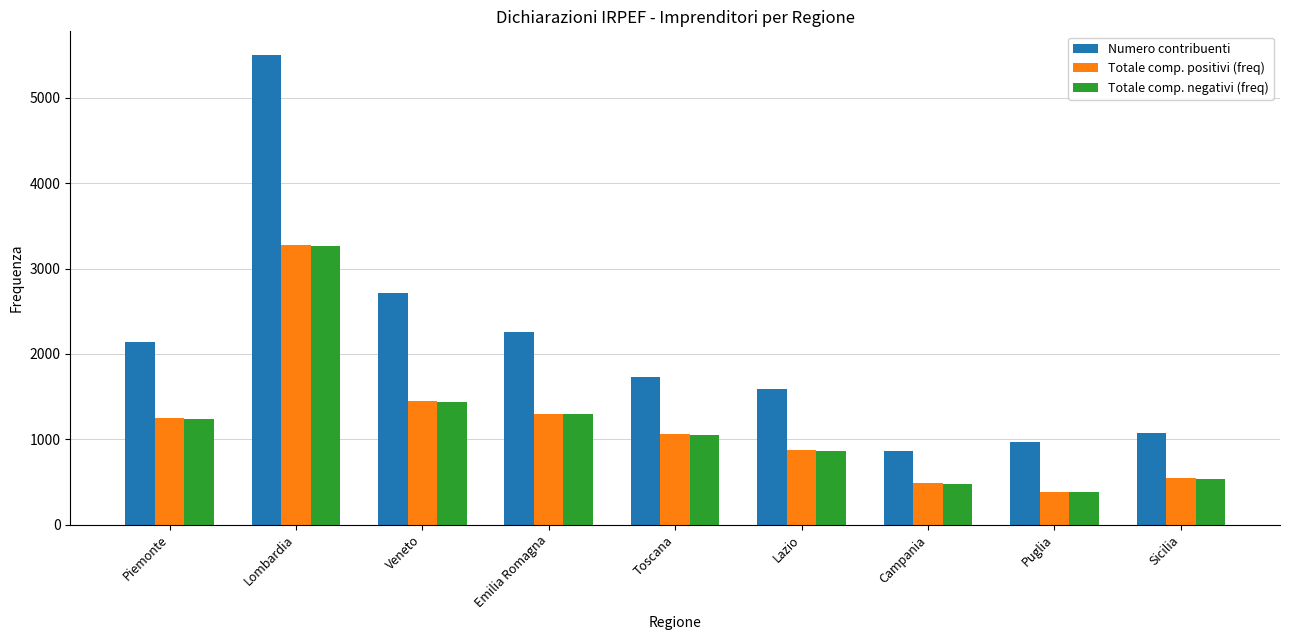

What is the difference between the Totale comp. negativi (freq) values at Toscana and Lazio?

183